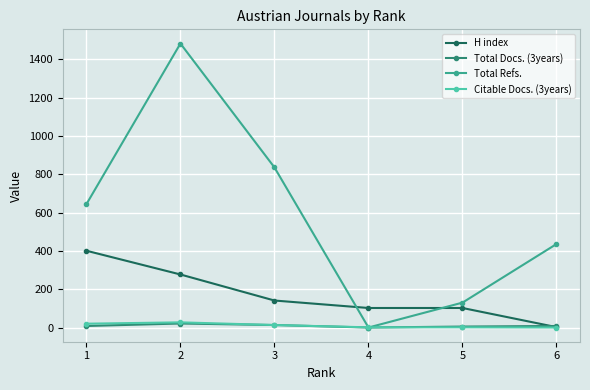

How many categories are shown in the chart?

6